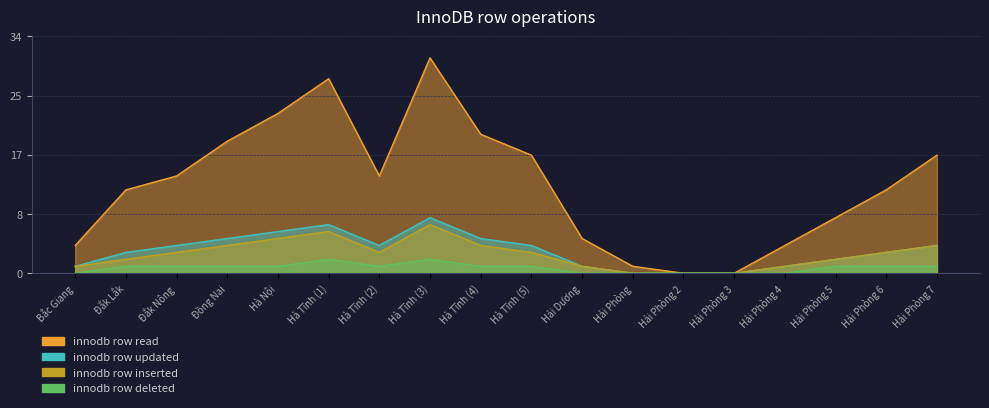

What is the label of the 18th point from the left?

Hải Phòng 7